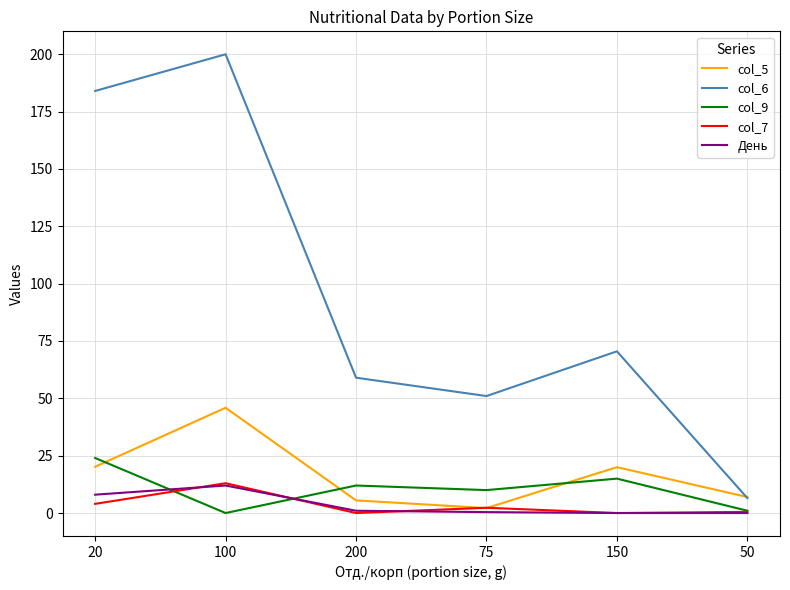

What is the spread (max minus min) of values at 100?

200.0